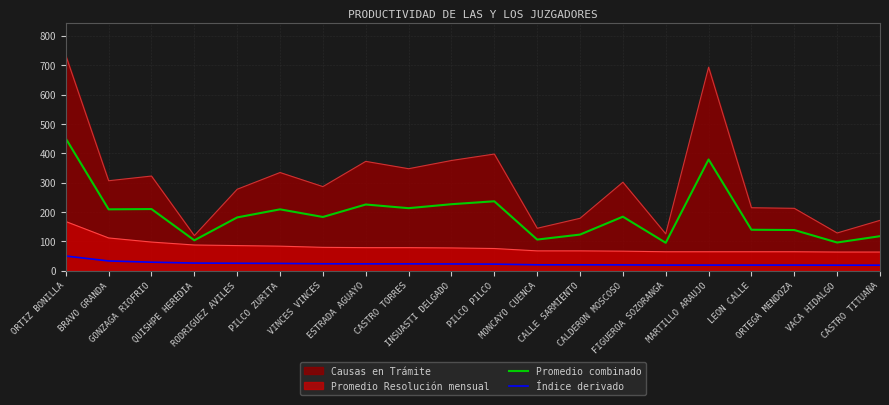

Which series has the largest total across all categories?

Causas en Trámite